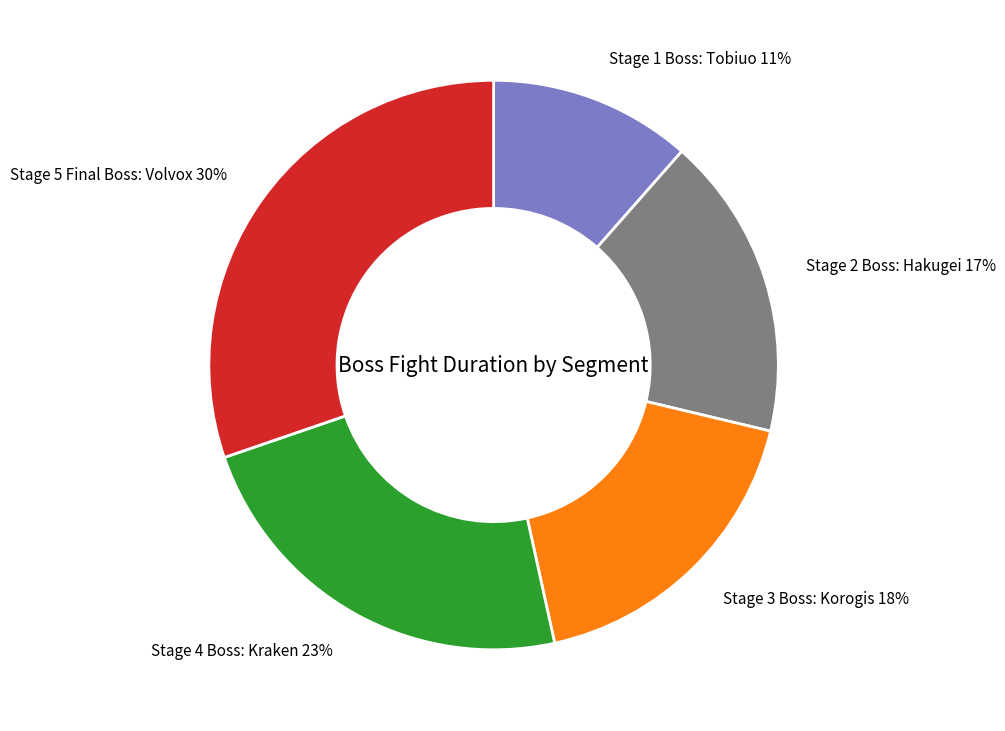

Approximately how many times larger is the value at Stage 5 Final Boss: Volvox compared to Stage 4 Boss: Kraken?

1.3